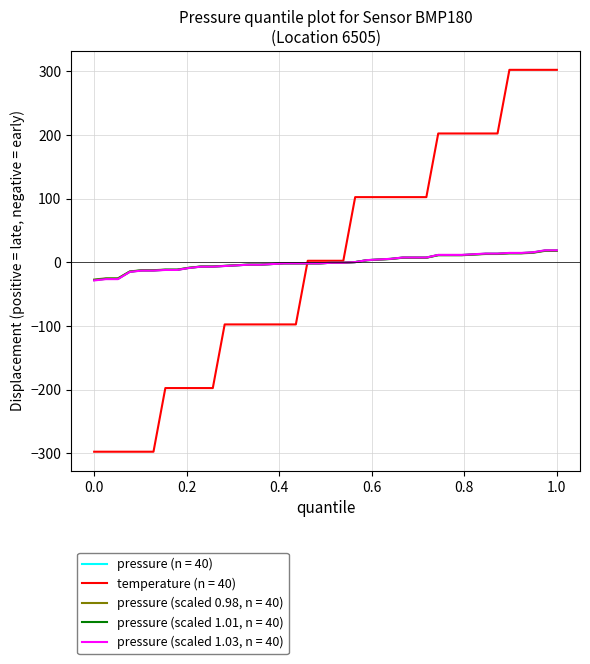

What is the maximum value shown in the chart?

302.5